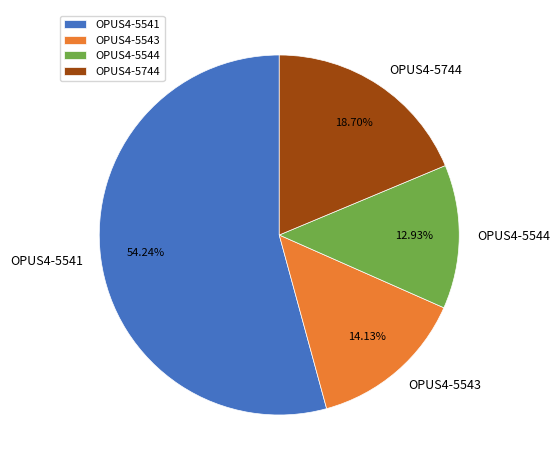

Is it true that OPUS4-5544 is 26% of the pie?

False